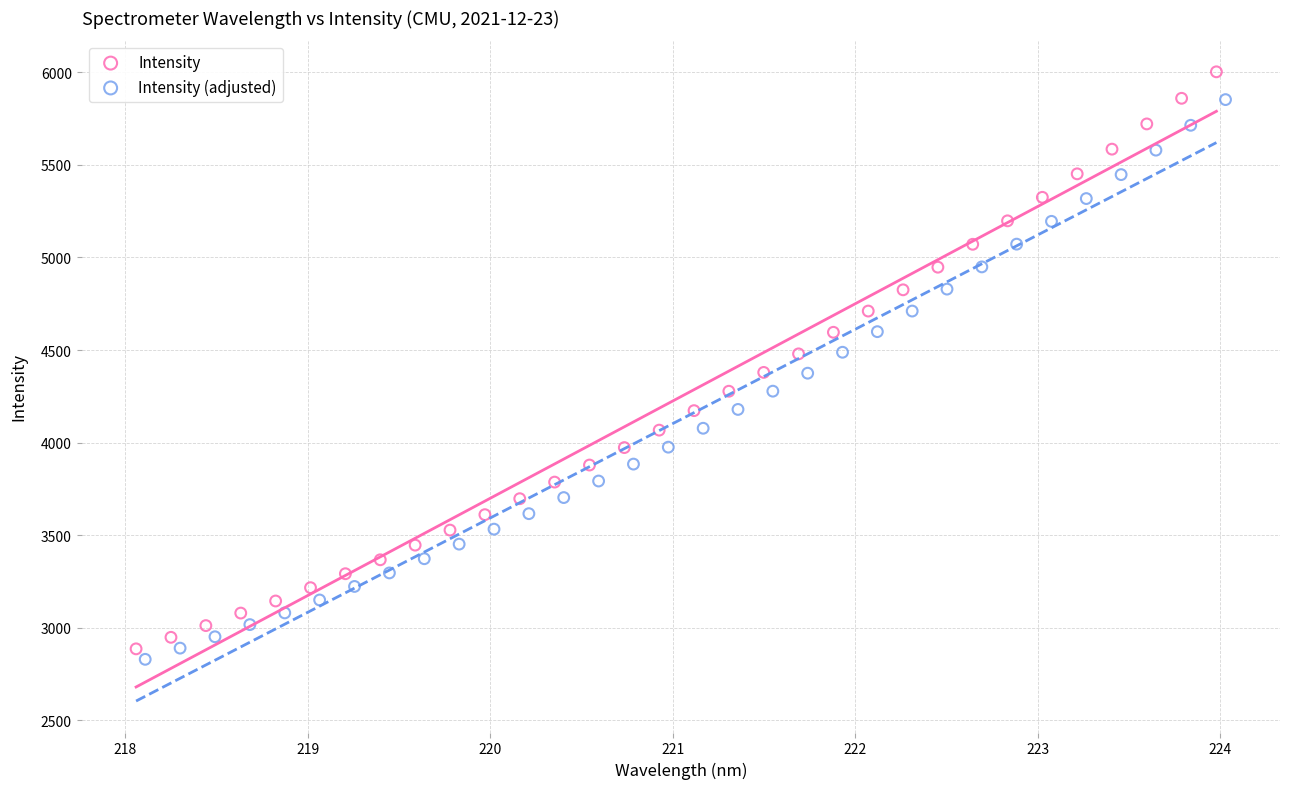

Which series has the largest Y range (max minus min)?

Intensity